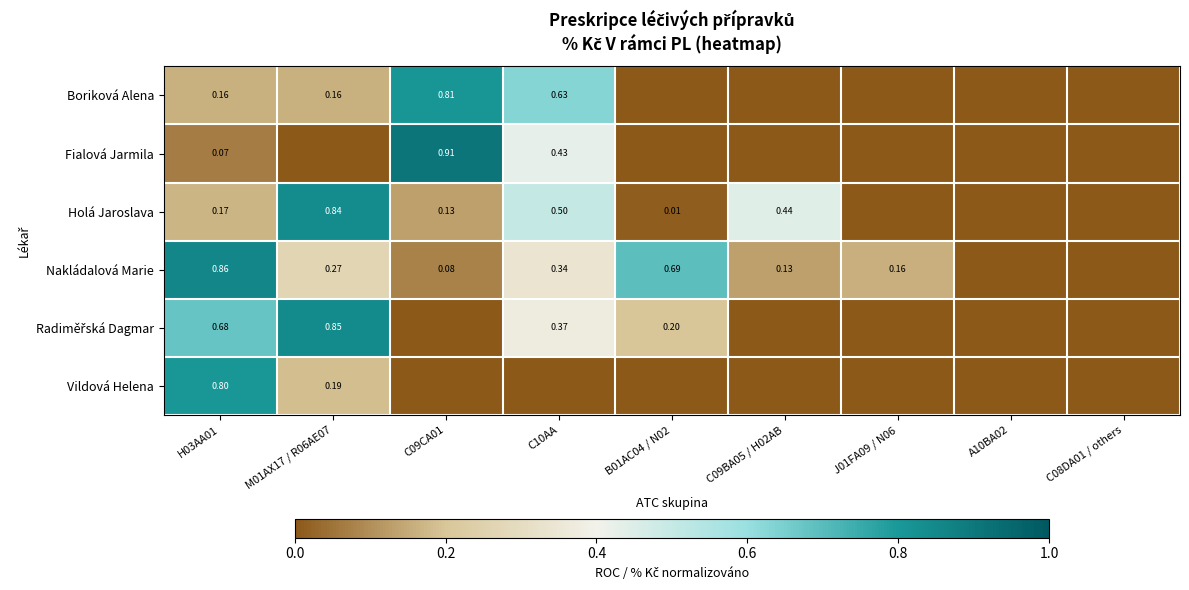

Is the value of Fialová Jarmila at C10AA greater than the value of Nakládalová Marie at J01FA09 / N06?

Yes